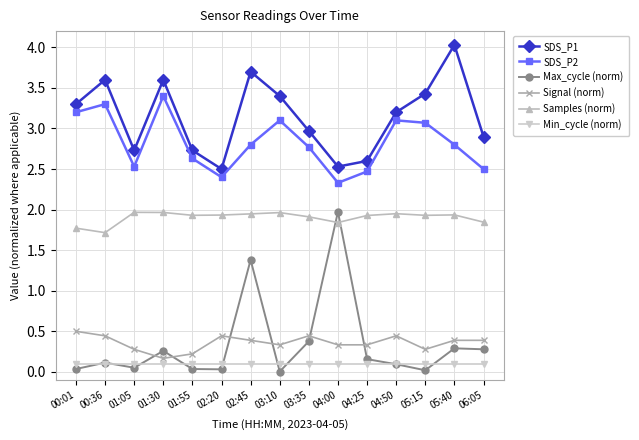

Count the number of categories in the chart.

15